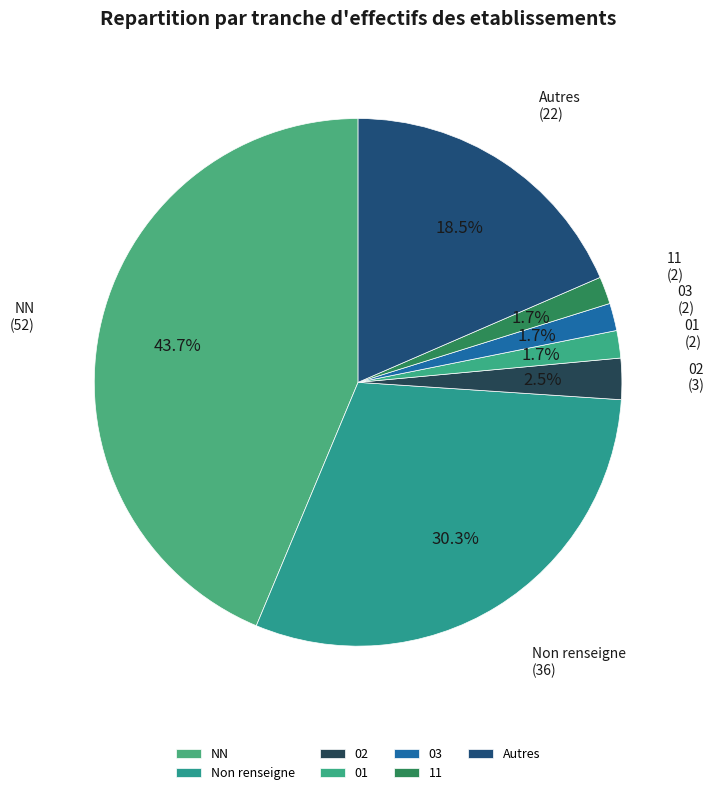

To the nearest percent, what is the difference between the NN and 03 slice percentages?

42%